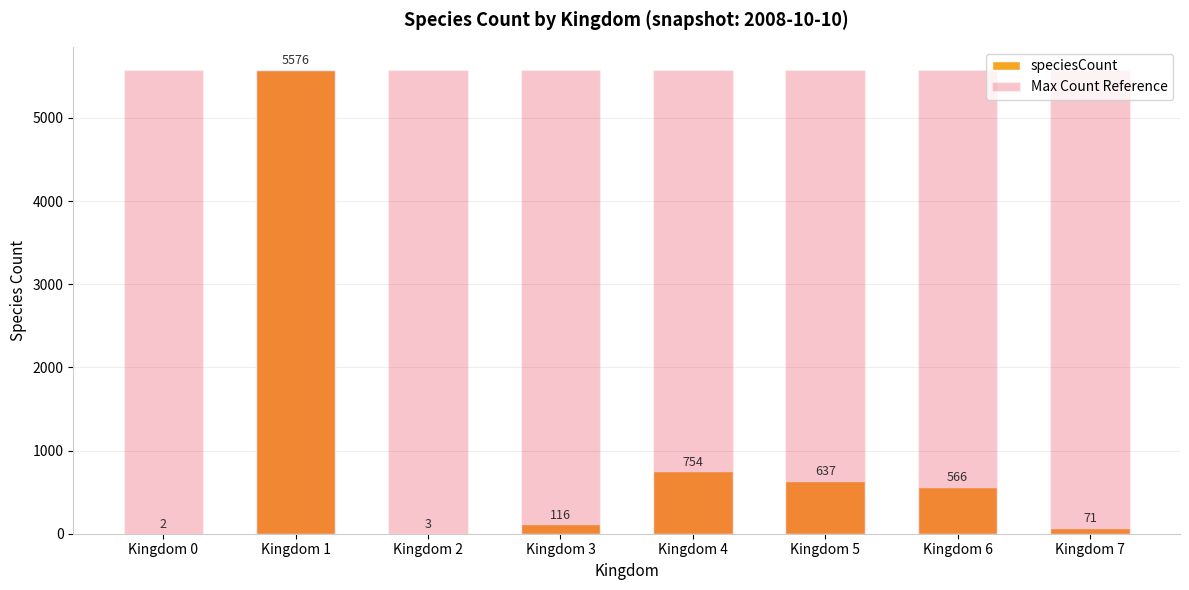

What is the average value of the Max Count Reference series?

5576